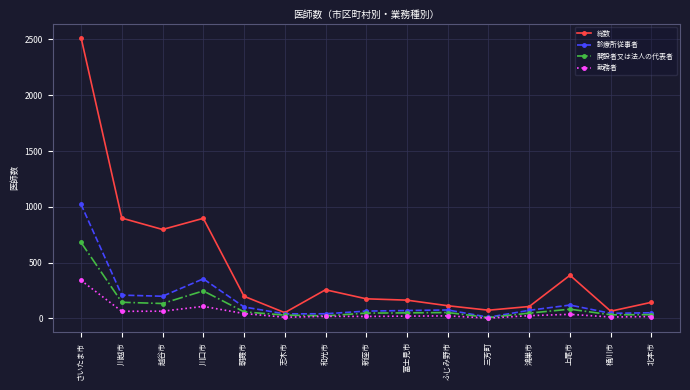

What are all the series names shown in the legend?

総数, 診療所従事者, 開設者又は法人の代表者, 勤務者